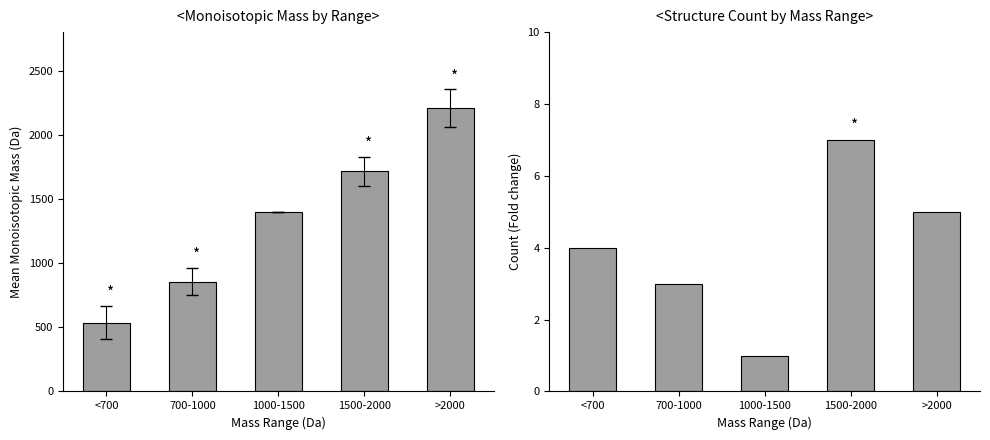

What is the smallest value displayed?

1